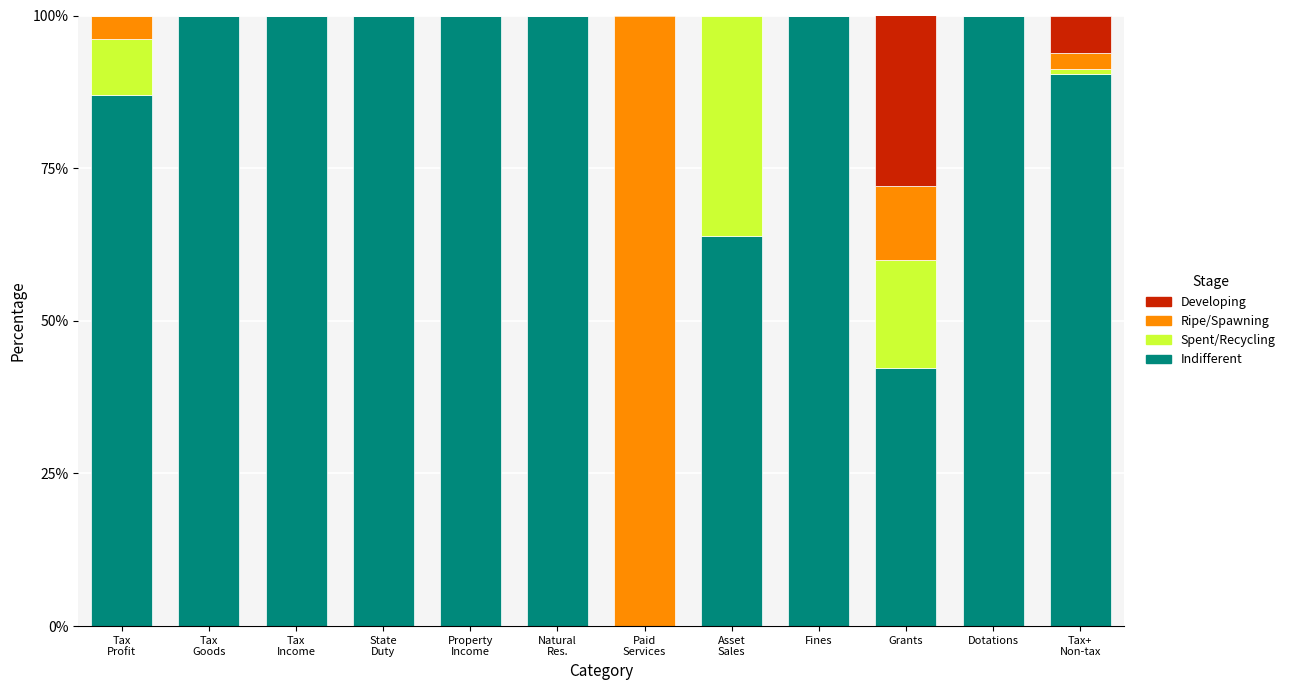

What is the sum of all Indifferent values?

983.4